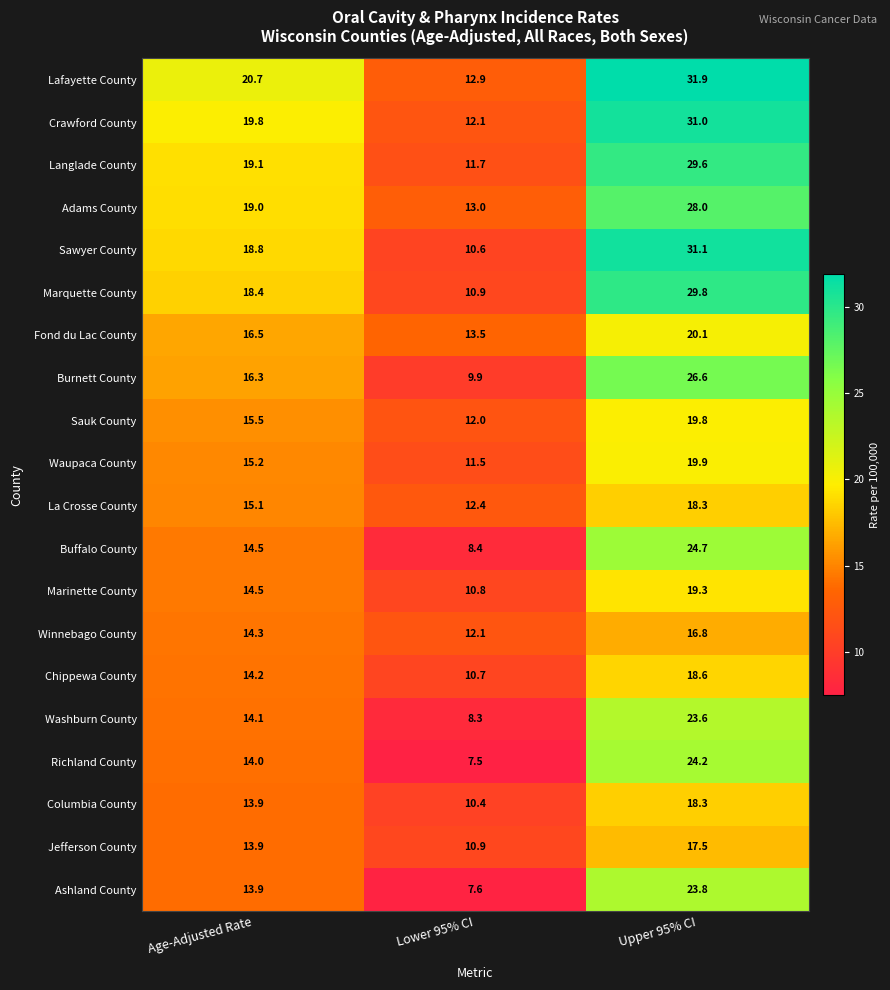

How many data points does each series have?

3